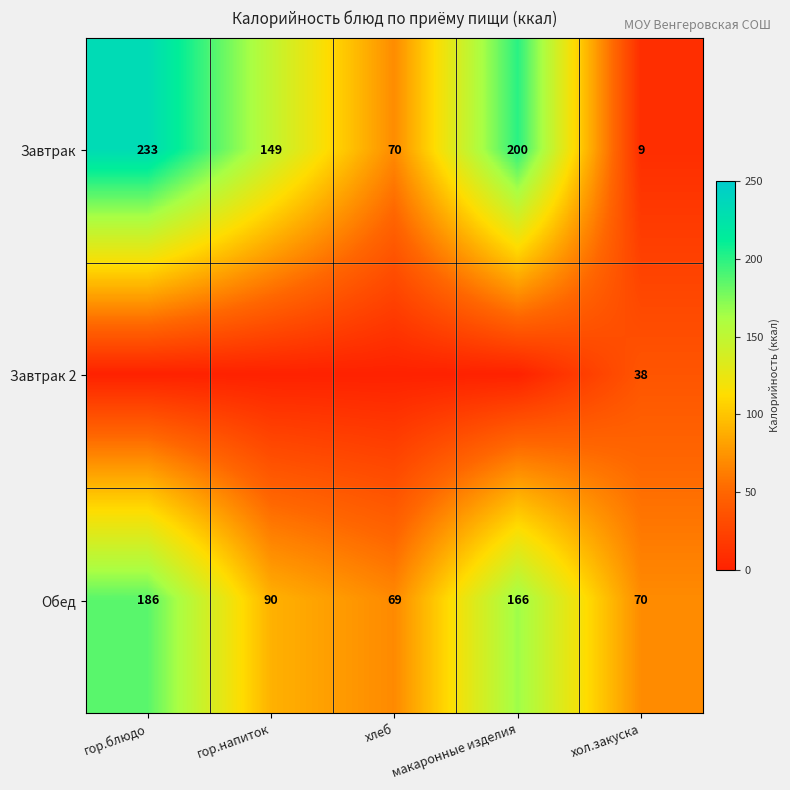

At which label does Обед first exceed 90?

гор.блюдо